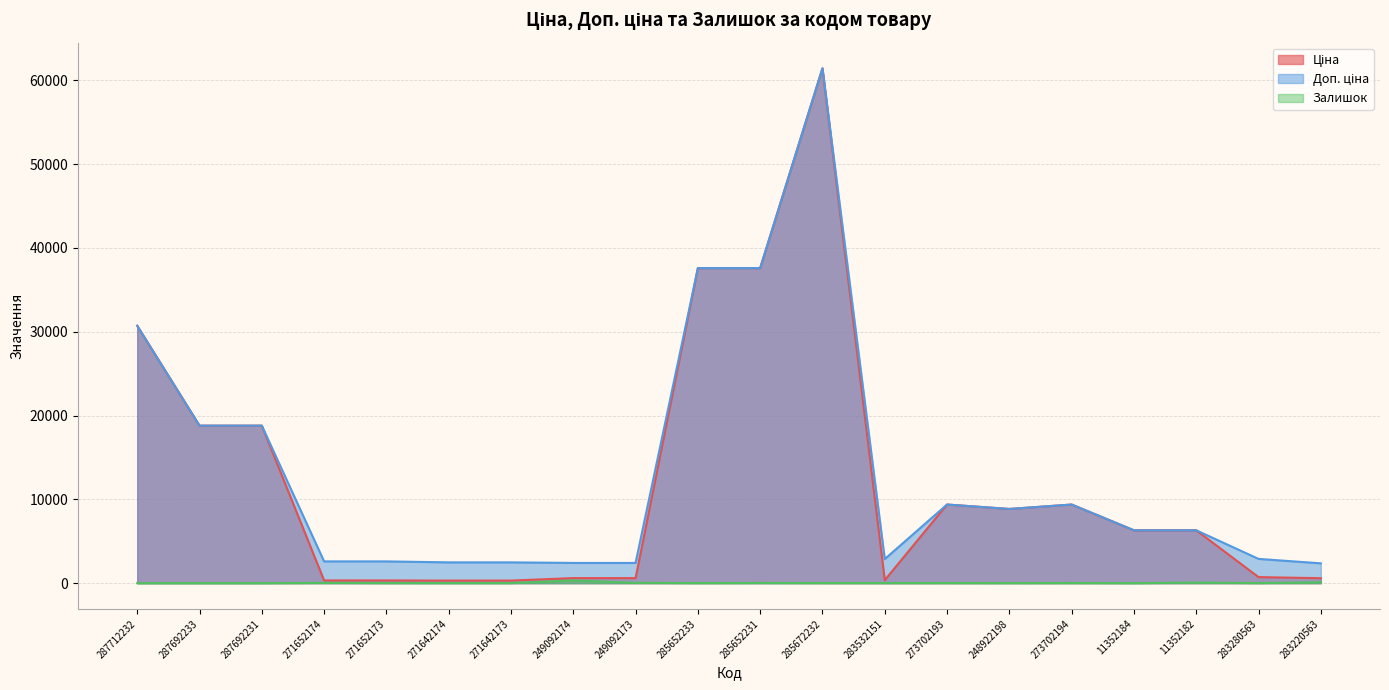

What is the label of the 1st point from the left?

287712232